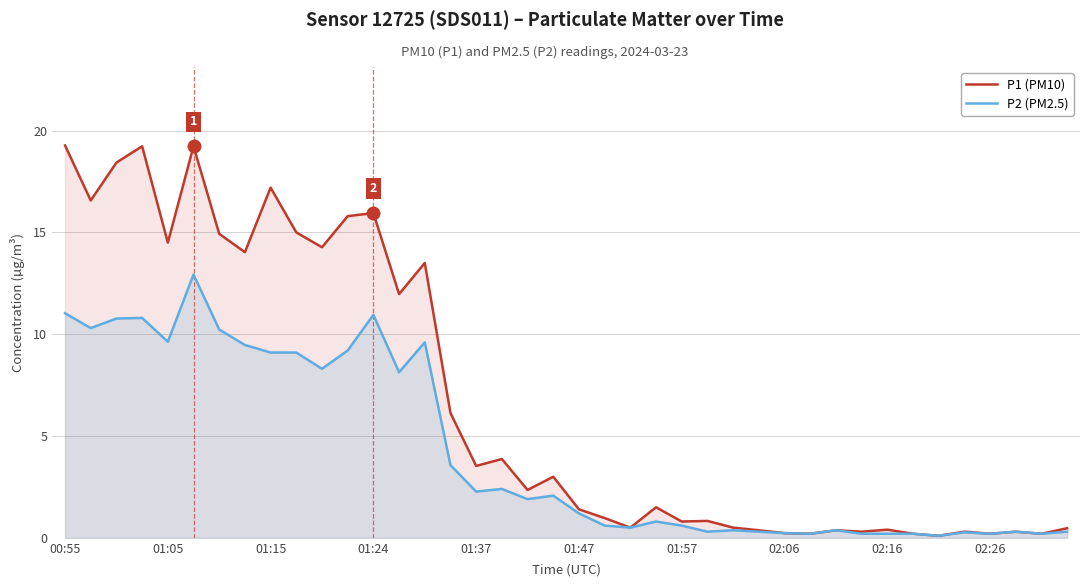

Is the value of P1 (PM10) at 14 greater than the value of P2 (PM2.5) at 39?

Yes